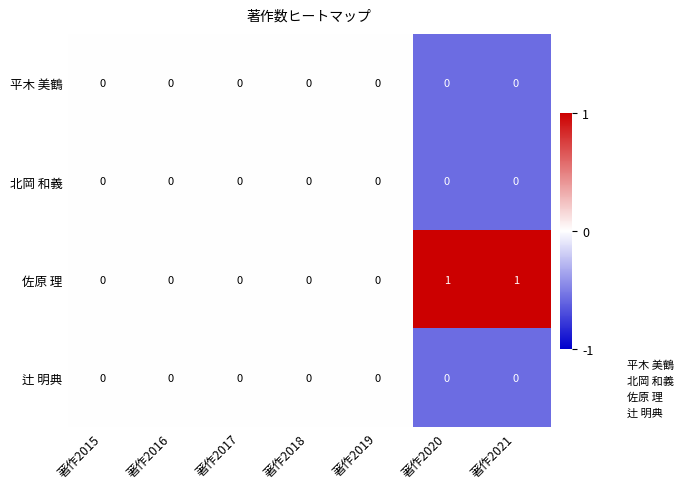

Reading left to right, list all the values displayed in this chart.

平木 美鶴: 0	0	0	0	0	0	0
北岡 和義: 0	0	0	0	0	0	0
佐原 理: 0	0	0	0	0	1	1
辻 明典: 0	0	0	0	0	0	0